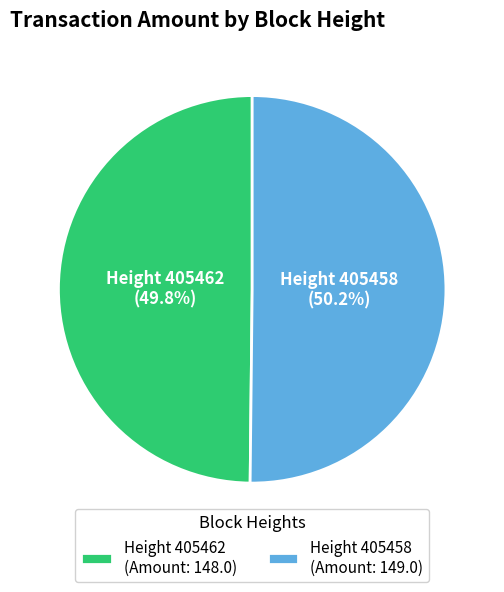

Is the sum of Height 405462 (Amount: 148.0) and Height 405458 (Amount: 149.0) greater than half?

Yes